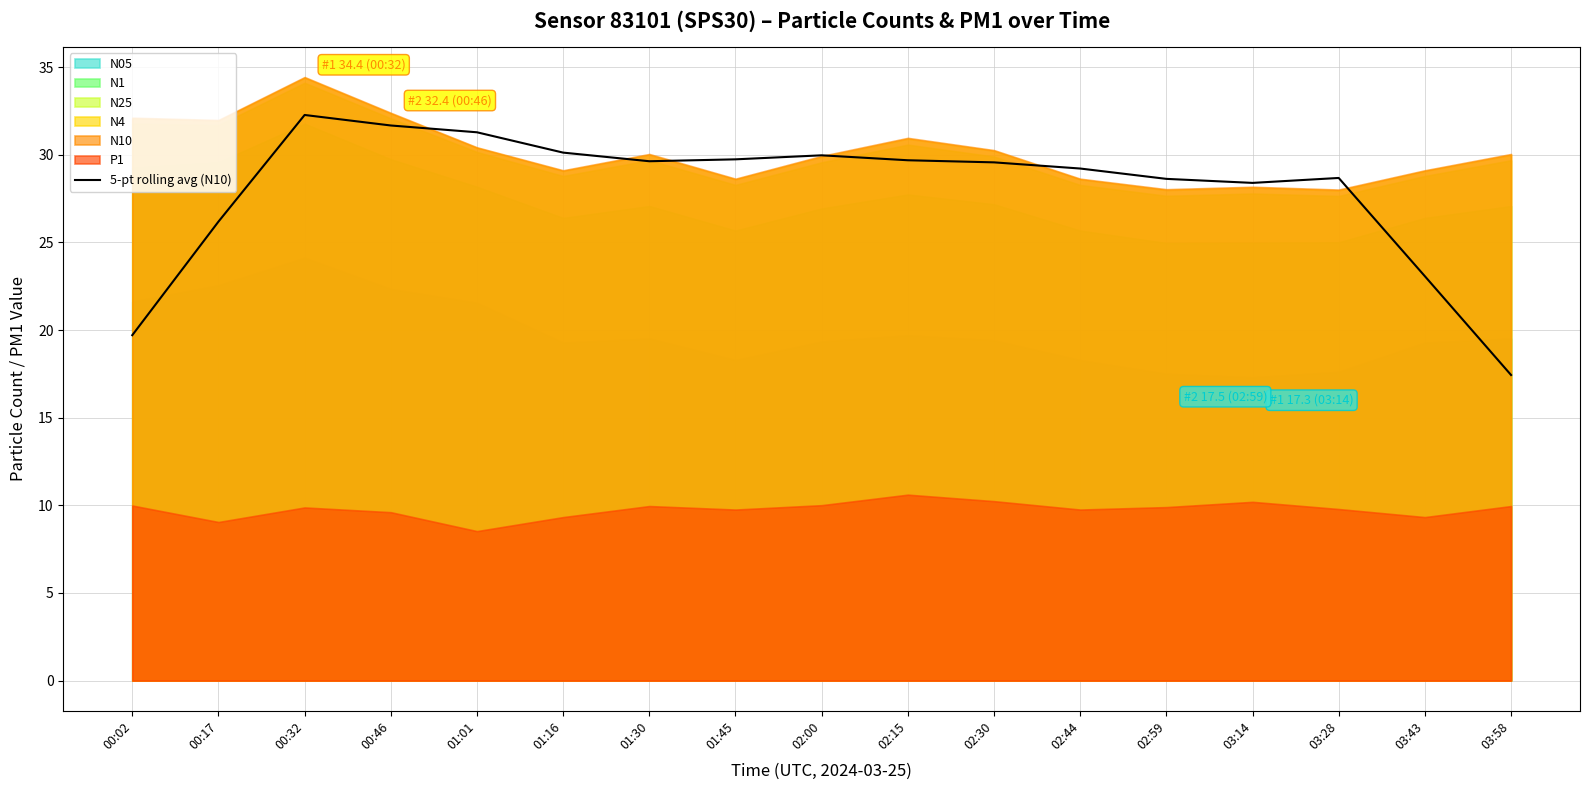

Rank the categories by value from highest to lowest.

00:32, 00:46, 01:01, 01:16, 02:00, 01:45, 02:15, 01:30, 02:30, 02:44, 03:28, 02:59, 03:14, 00:17, 03:43, 00:02, 03:58